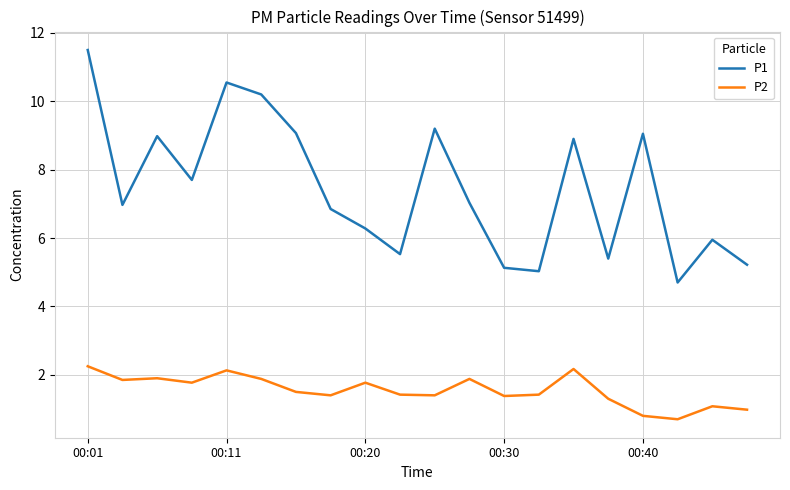

True or false: P1 and P2 intersect in this chart.

False